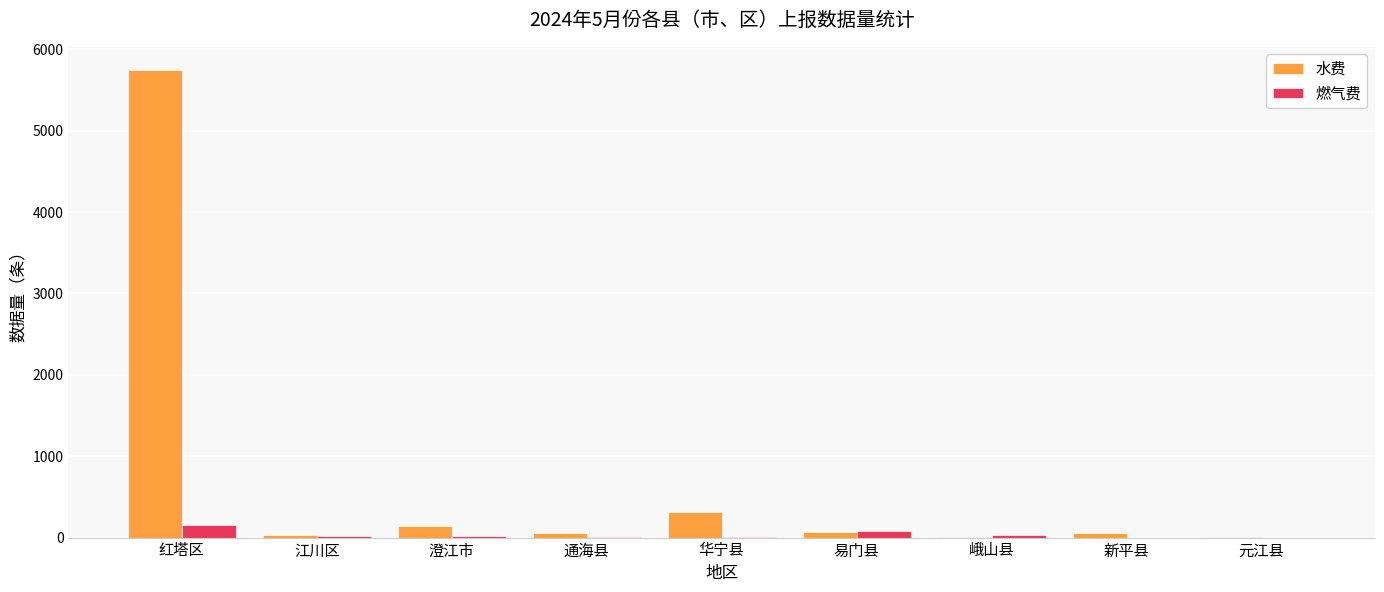

Between 红塔区 and 通海县, which series saw the biggest shift?

水费